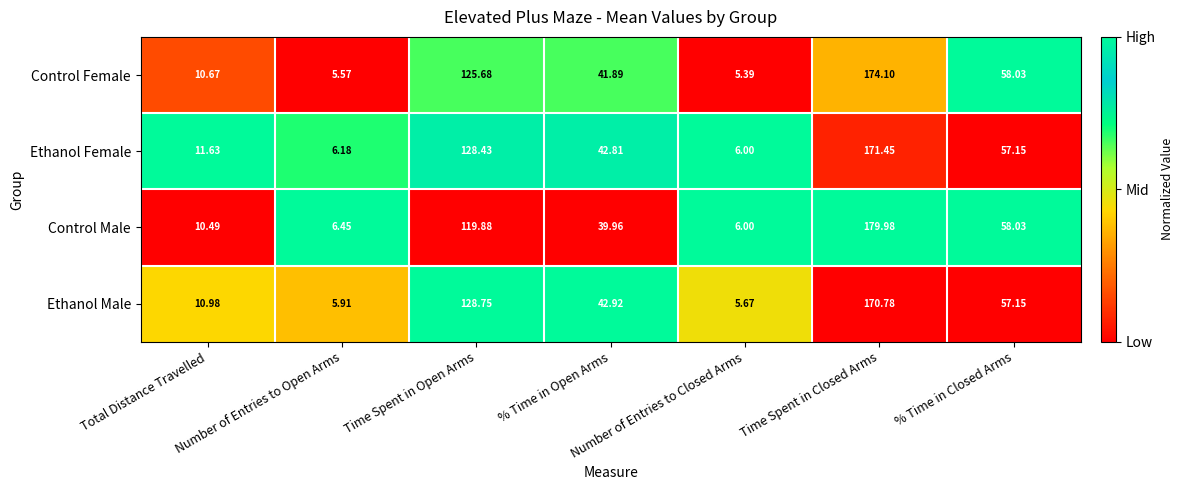

List the series in order of their overall mean, lowest first.

Control Male, Control Female, Ethanol Male, Ethanol Female